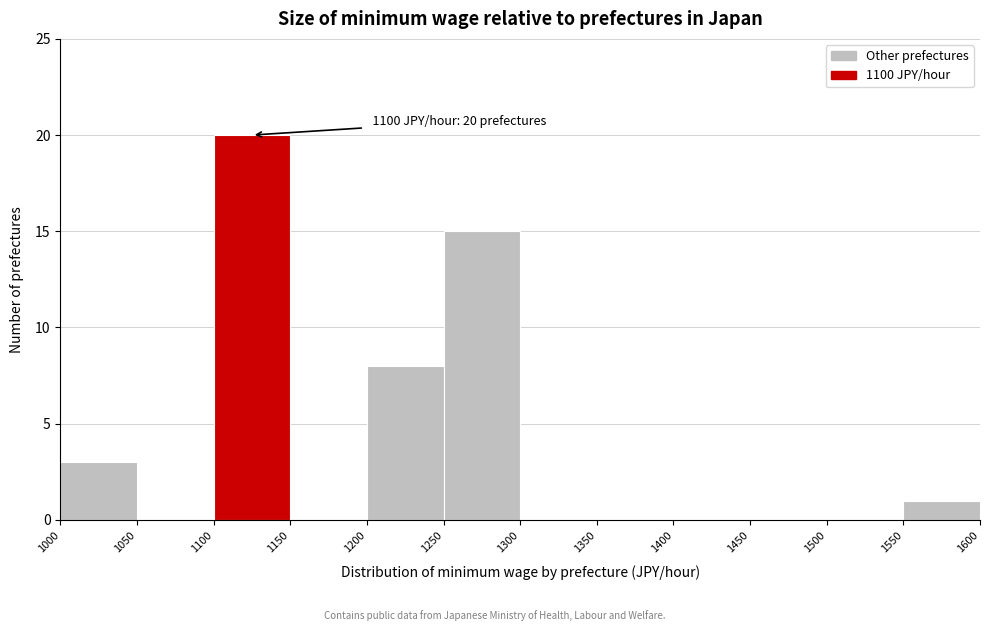

Which range on the x-axis has the tallest bar?

1100 to 1150